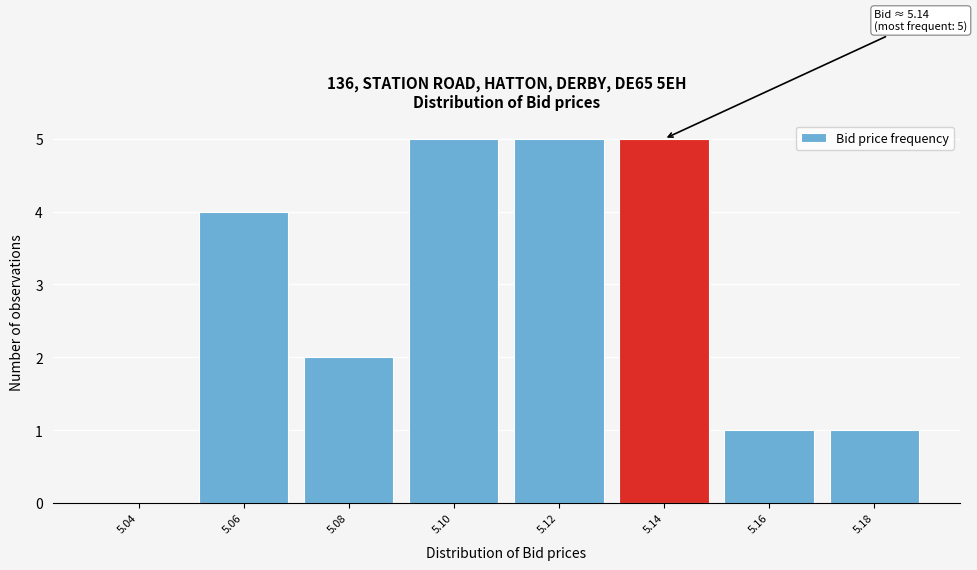

Reading right to left, transcribe all the data shown in this chart.

5.18=1	5.16=1	5.14=5	5.12=5	5.10=5	5.08=2	5.06=4	5.04=0